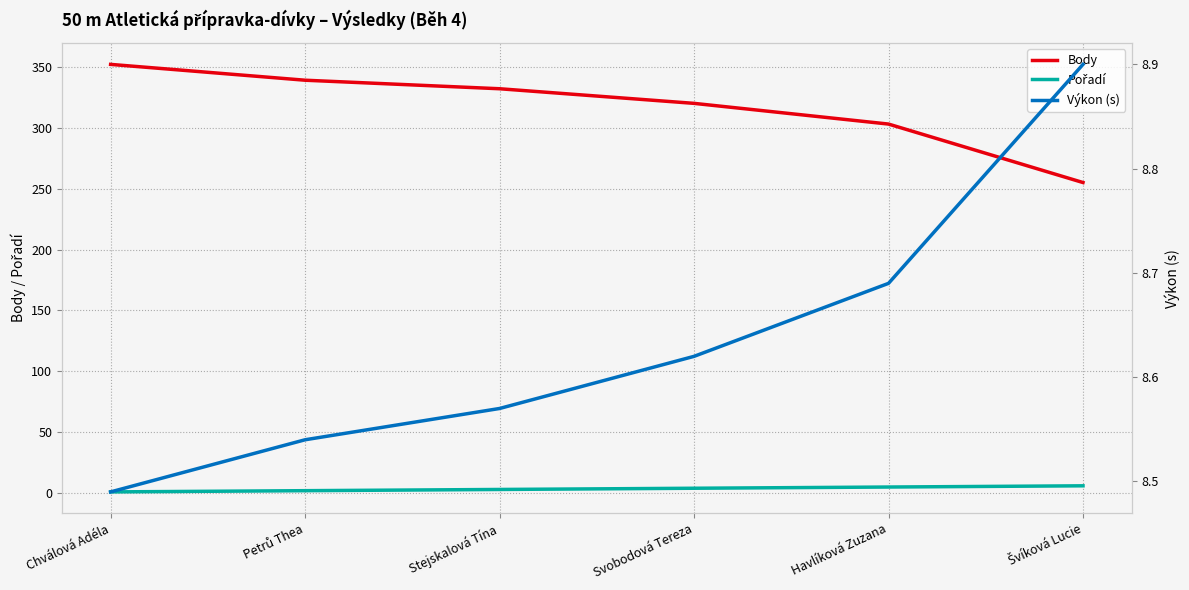

Which has a higher value, Stejskalová Tína or Chválová Adéla?

Chválová Adéla